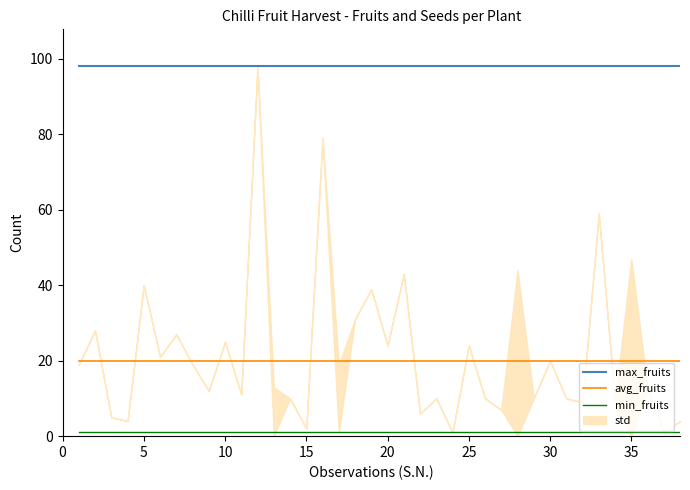

What is the minimum value for max_fruits?

98.0